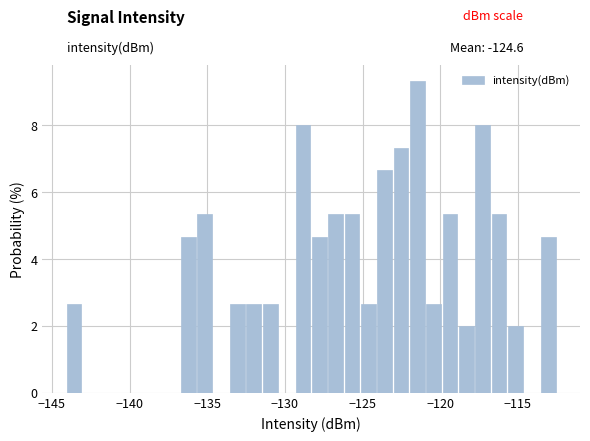

Around what value on the x-axis is the tallest bar? Give the approximate position of its centre, as read against the axis.

-121.5